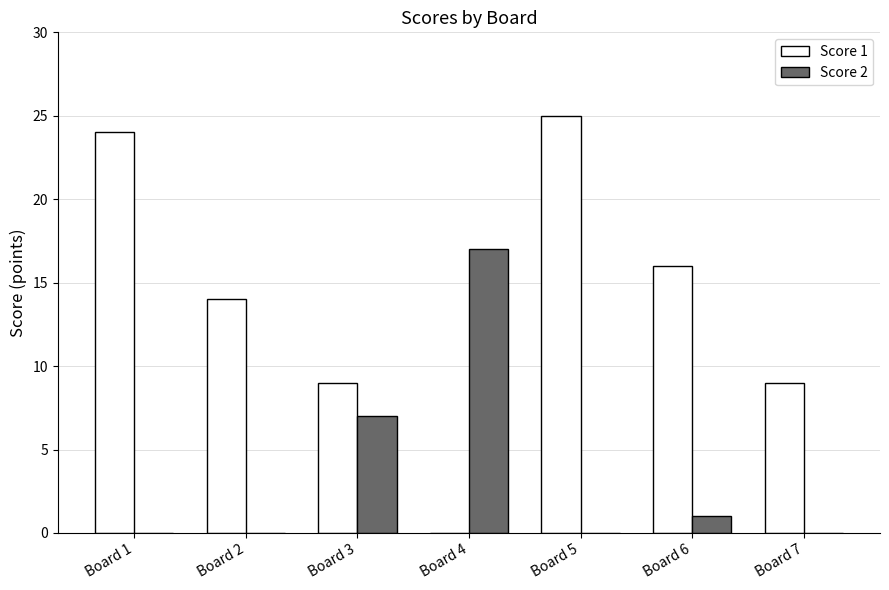

Which series has the largest total across all categories?

Score 1